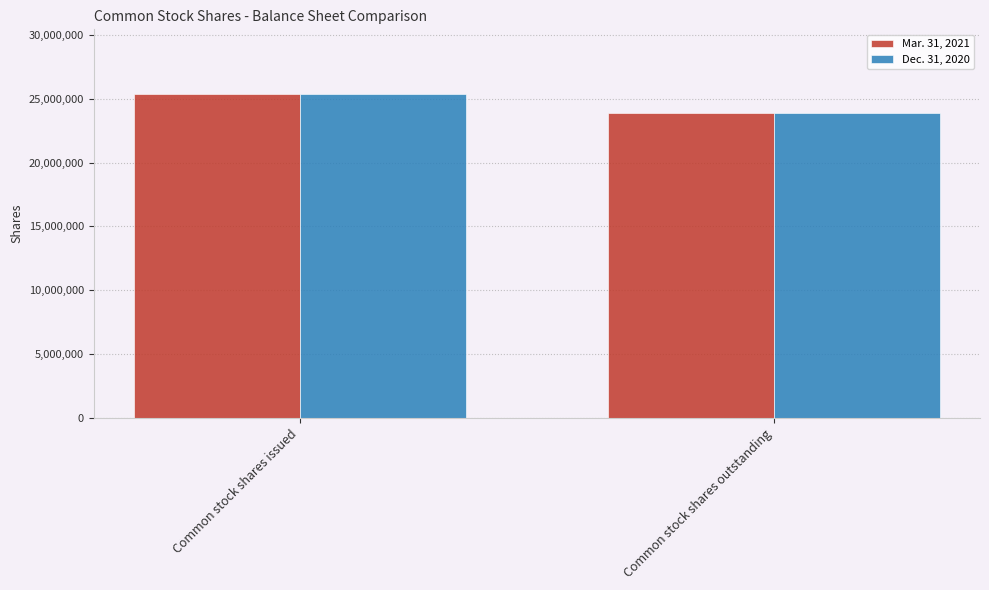

What is the smallest value displayed?

23856151